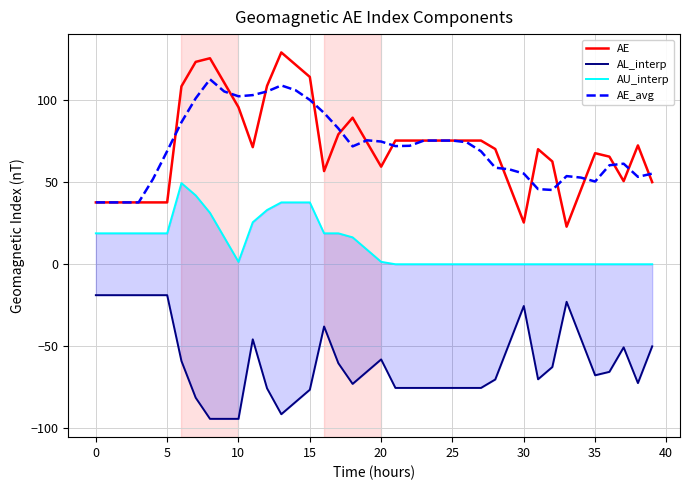

What are all the series names shown in the legend?

AE, AL_interp, AU_interp, AE_avg